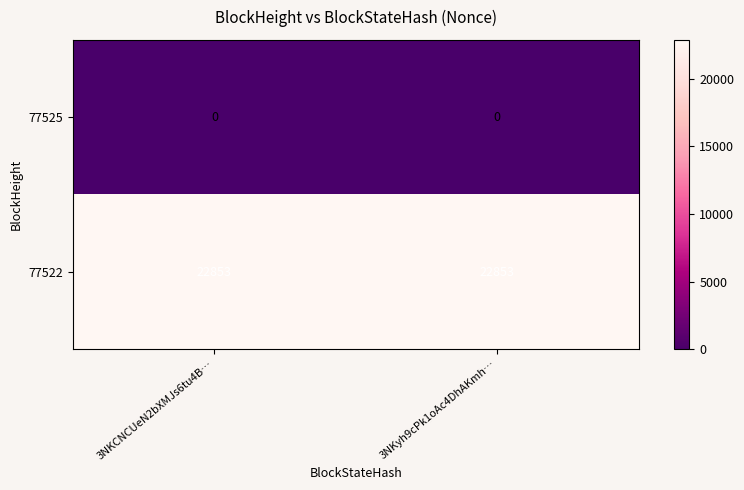

What is the total value across all series at 3NKyh9cPk1oAc4DhAKmh…?

22853